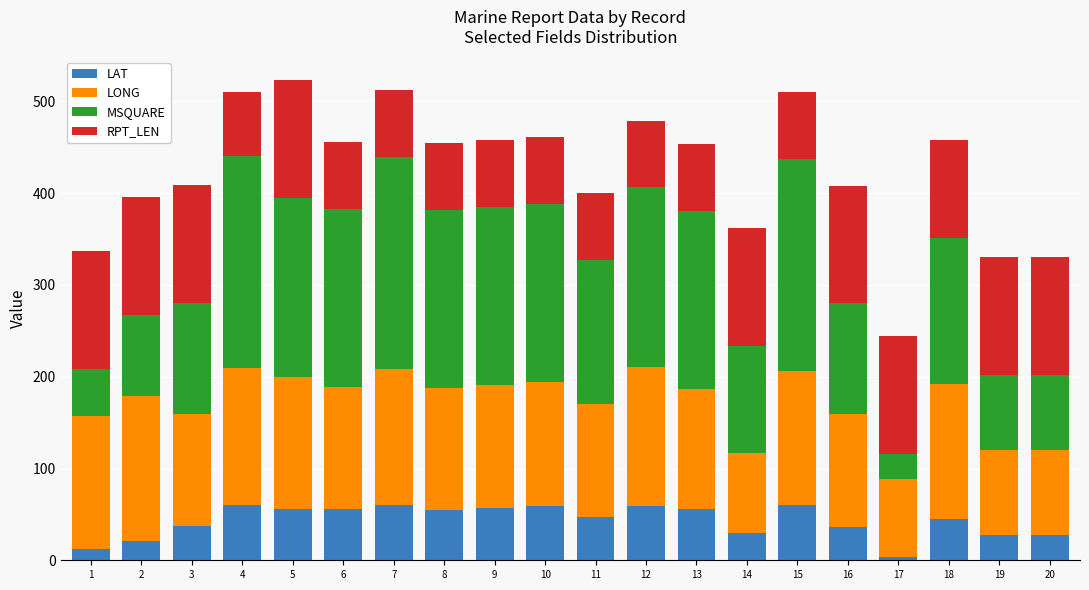

How many data points in LAT are less than 55?

10